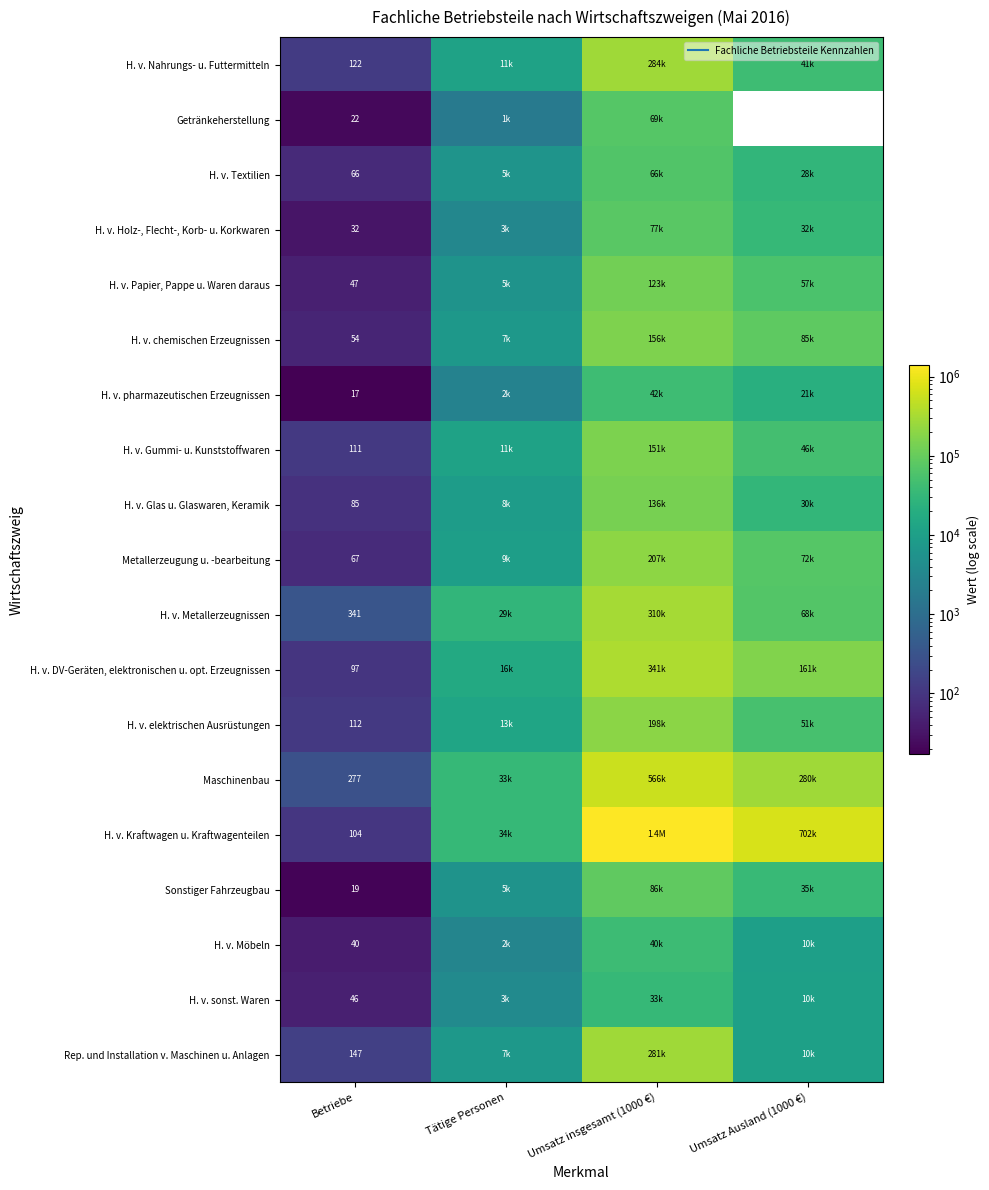

How many data points in H. v. elektrischen Ausrüstungen are above 51054?

1